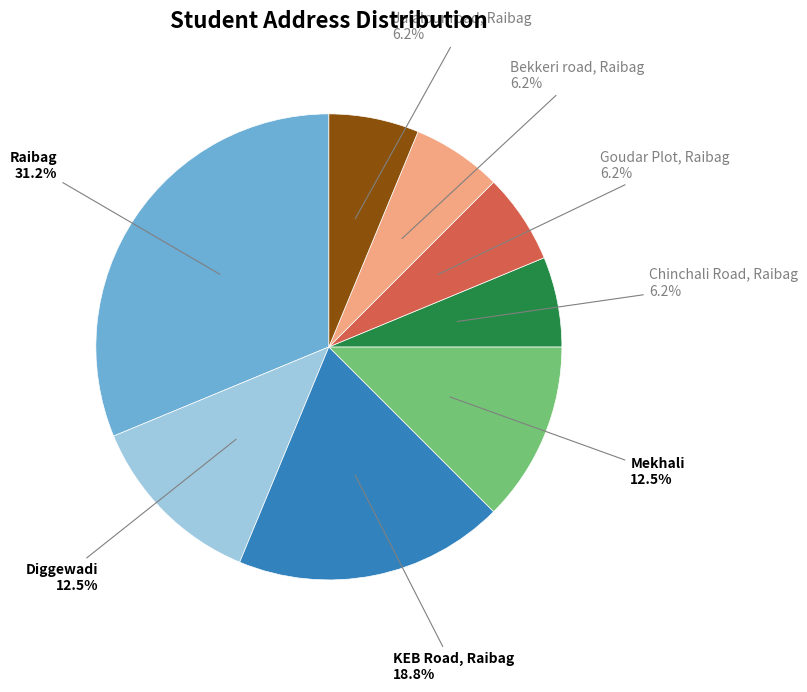

To the nearest percent, what is the difference between the largest and smallest slice percentages?

25%